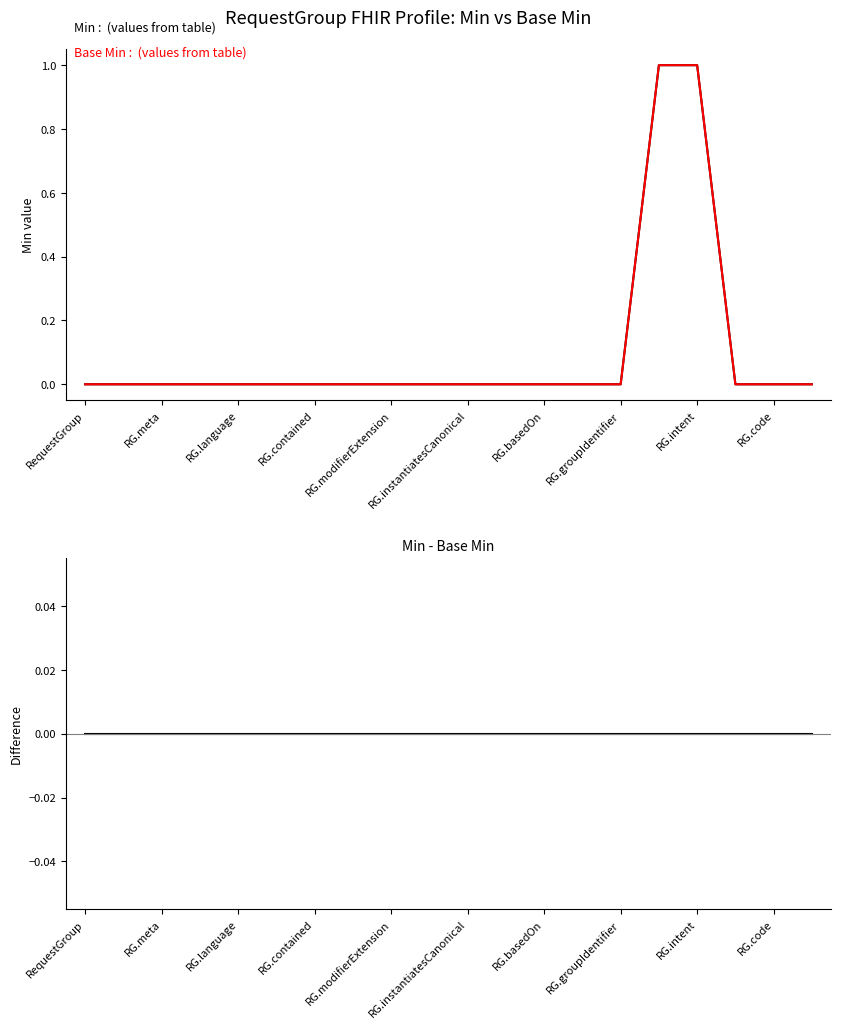

Reading right to left, list all the values displayed in this chart.

Min: 0	0	0	1	1	0	0	0	0	0	0	0	0	0	0	0	0	0	0	0
Base Min: 0	0	0	1	1	0	0	0	0	0	0	0	0	0	0	0	0	0	0	0
Min - Base Min: 0	0	0	0	0	0	0	0	0	0	0	0	0	0	0	0	0	0	0	0